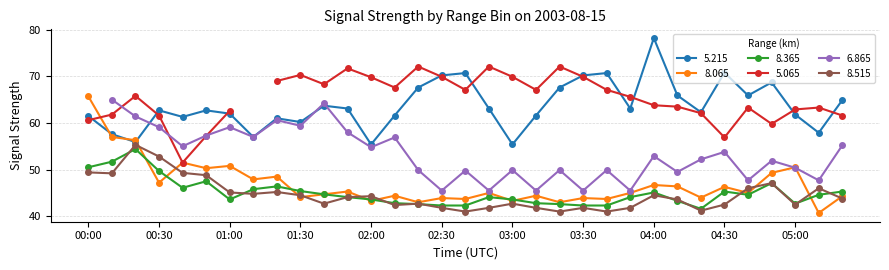

What position from the right is 00:50?

28